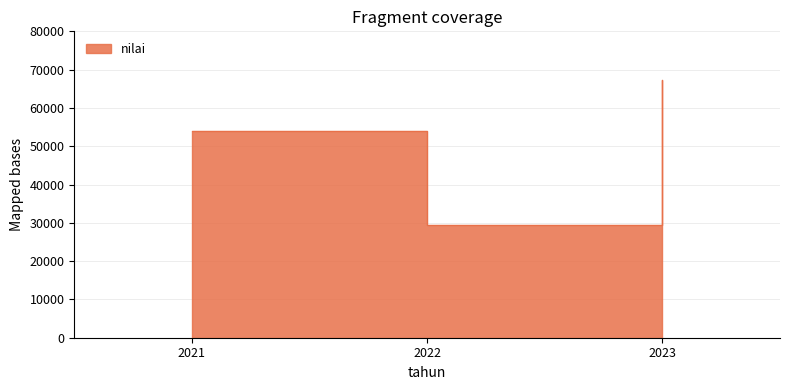

At which label is the value closest to 48438?

2021